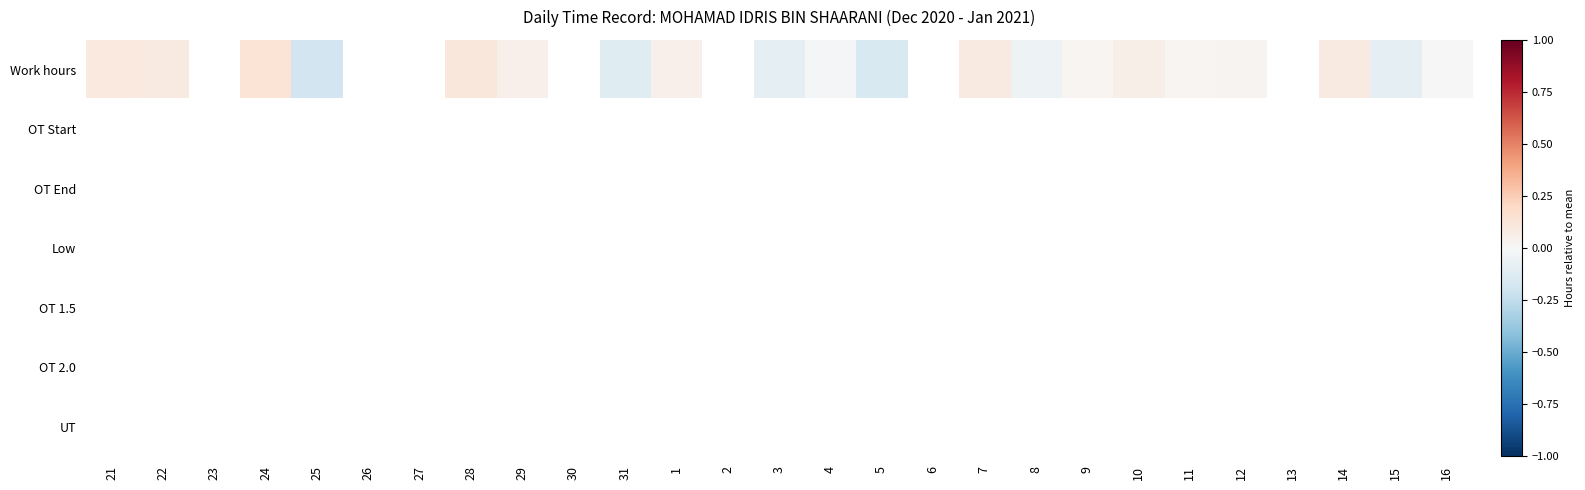

At which category does the chart reach its minimum across all series?

25